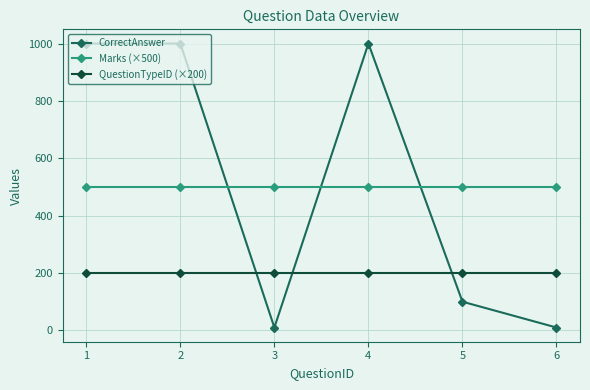

How many categories are shown in the chart?

6